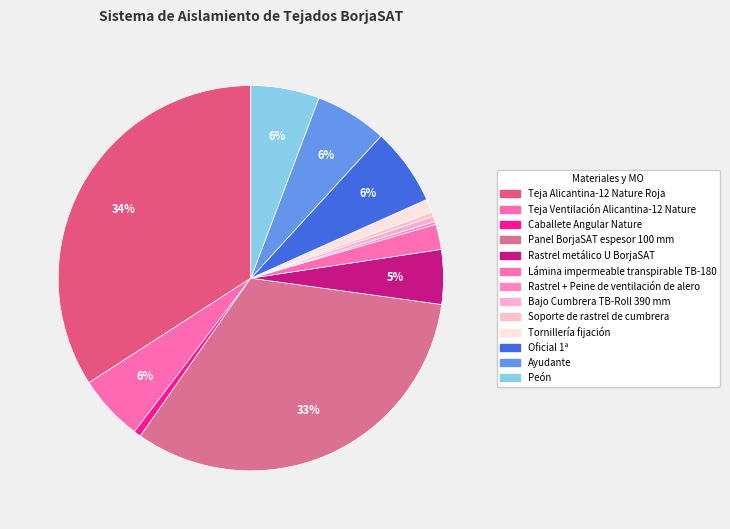

Which slice is the largest?

Teja Alicantina-12 Nature Roja